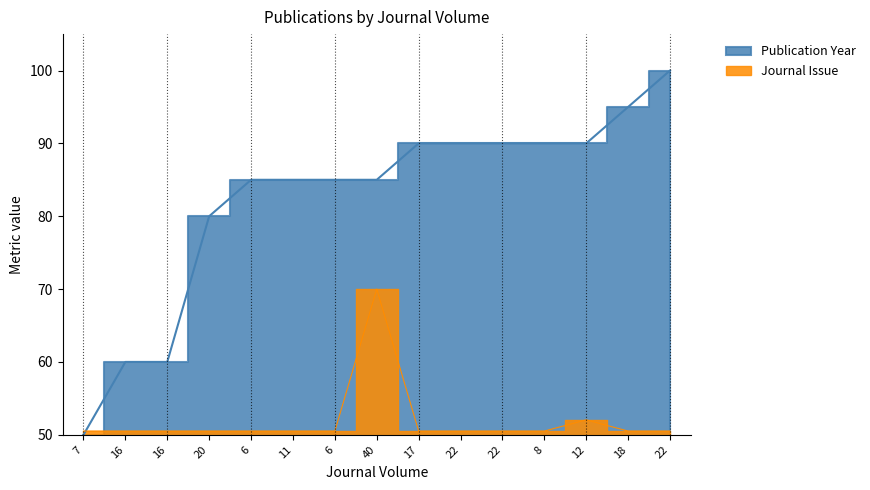

Which series has the largest total across all categories?

Publication Year